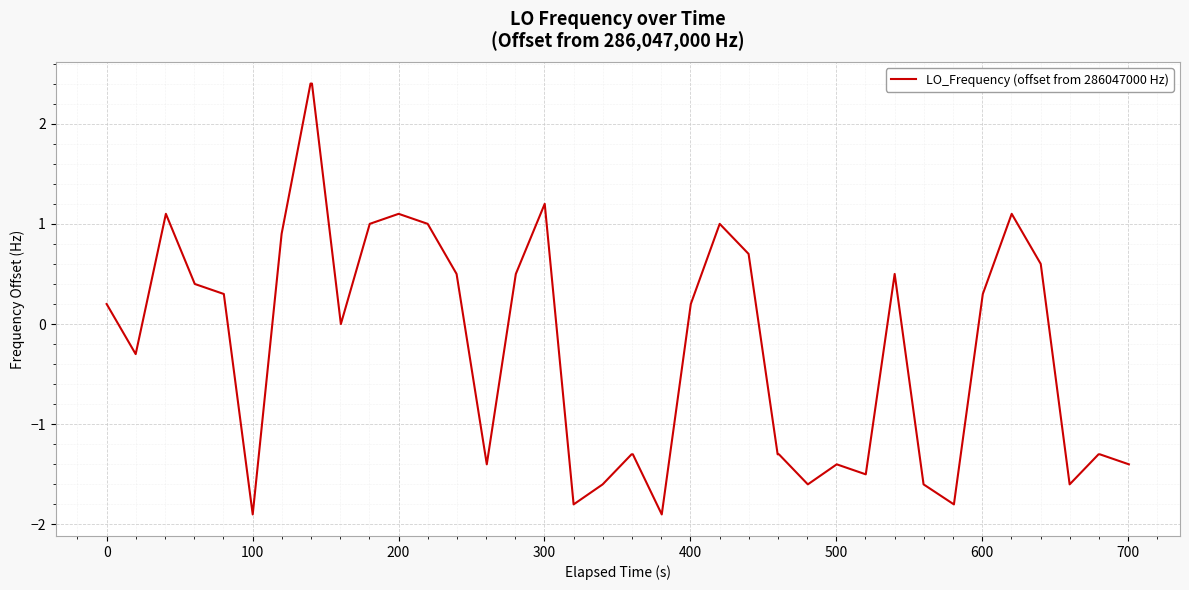

What is the difference between the maximum and minimum values?

4.3